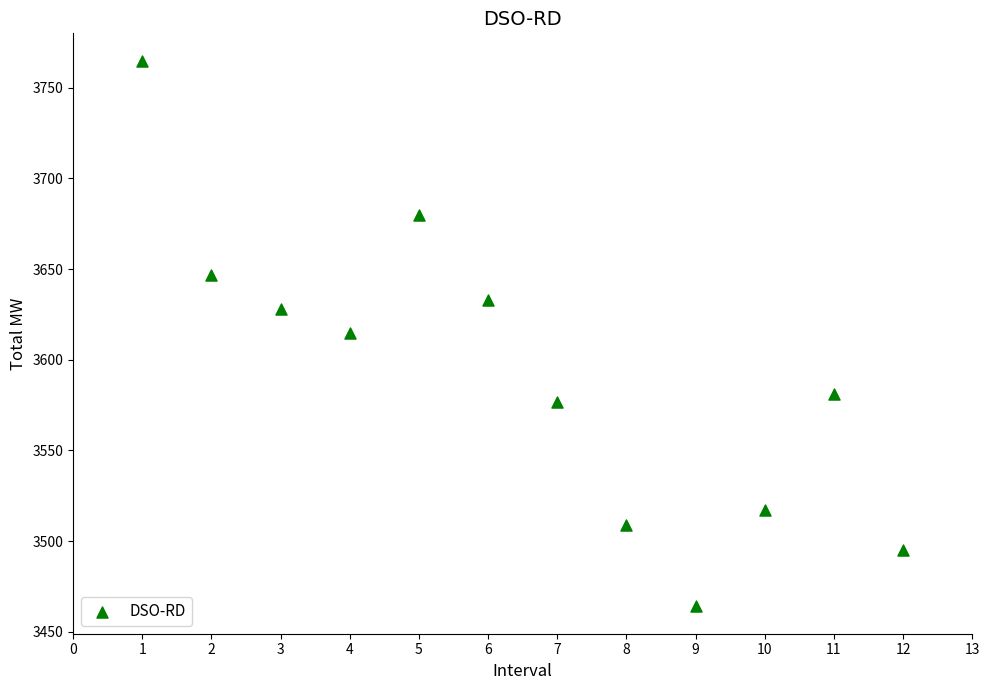

What is the range of Y values (max minus min)?

301